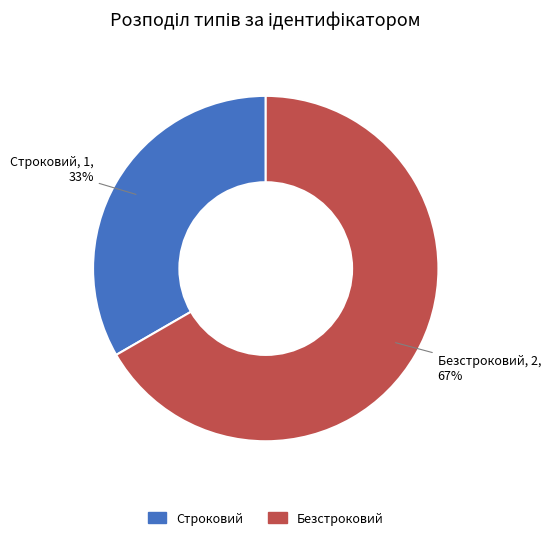

To the nearest percent, what portion does Строковий represent?

33%